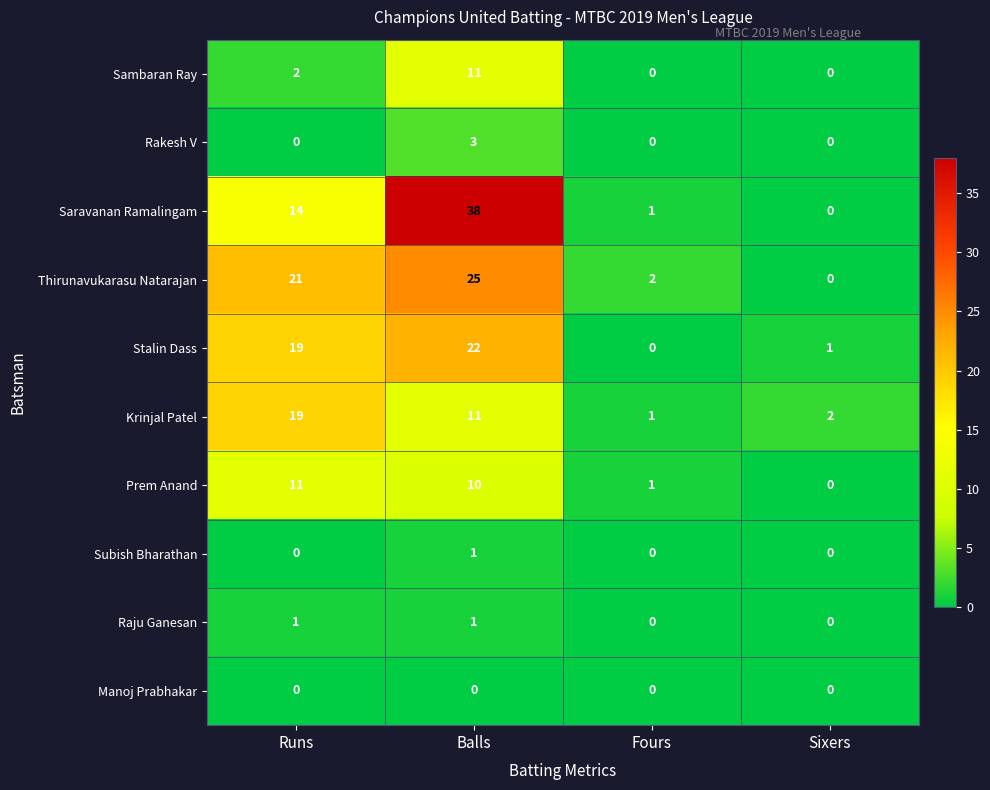

What is the total value across all series at Sixers?

3